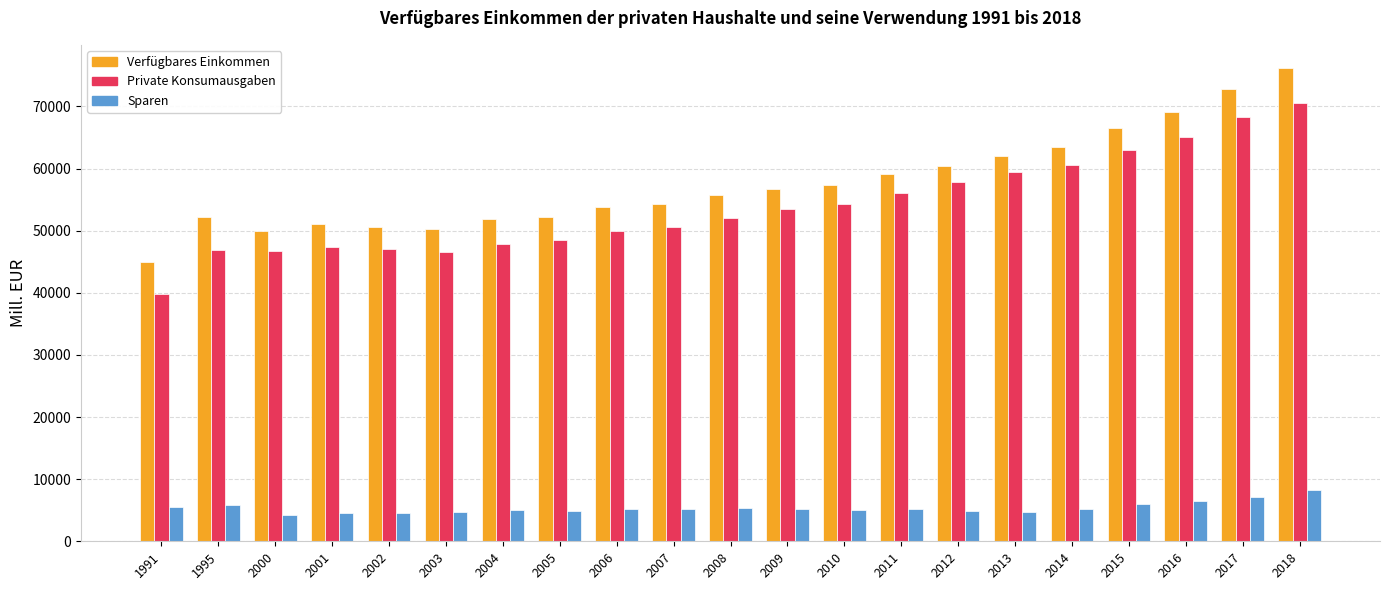

What is the sum of the Sparen values at 2015 and 2017?

13128.9